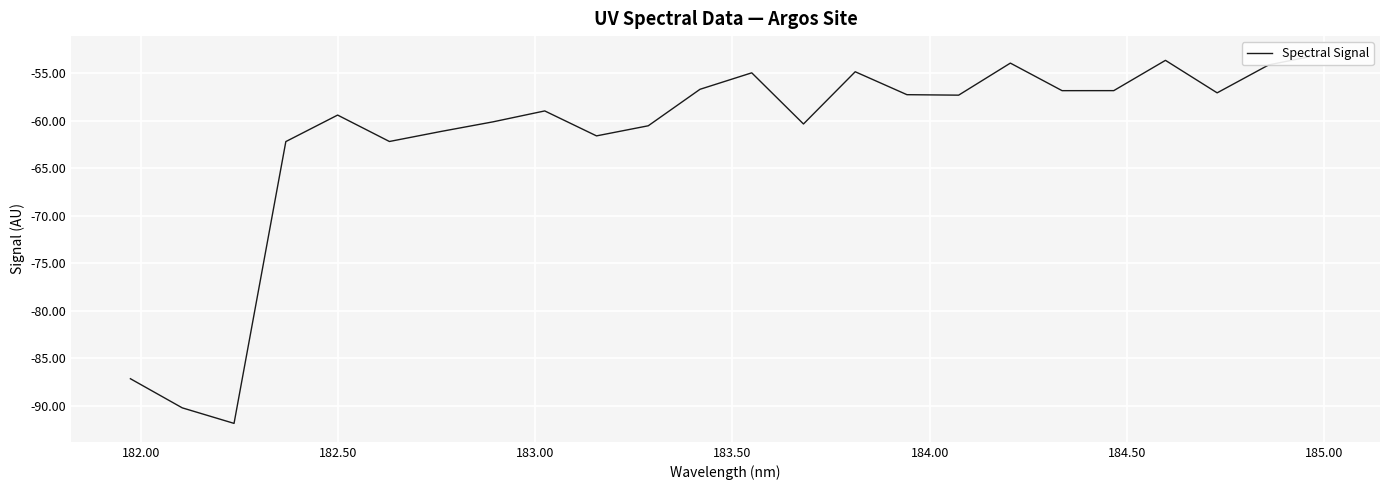

Count the number of values greater than -57.

9